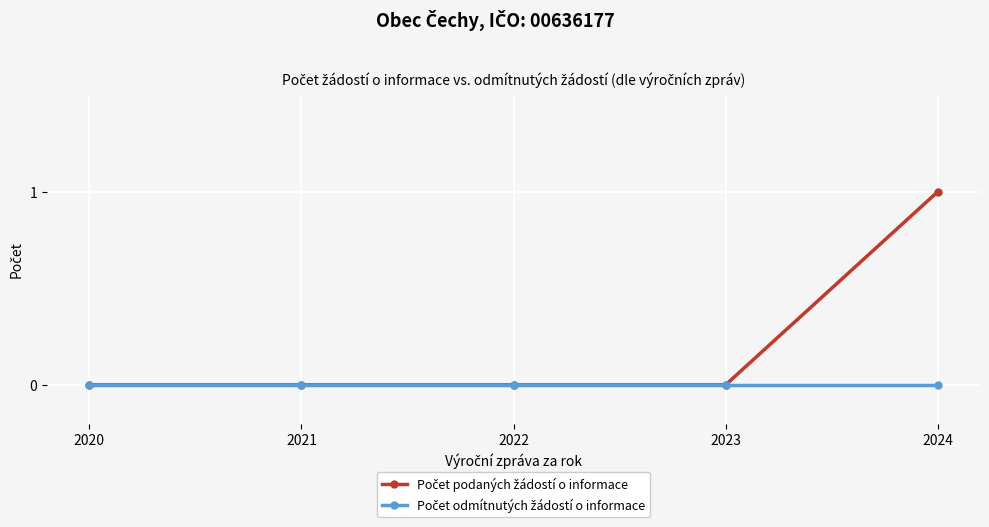

Which category has the highest value across all series?

2024